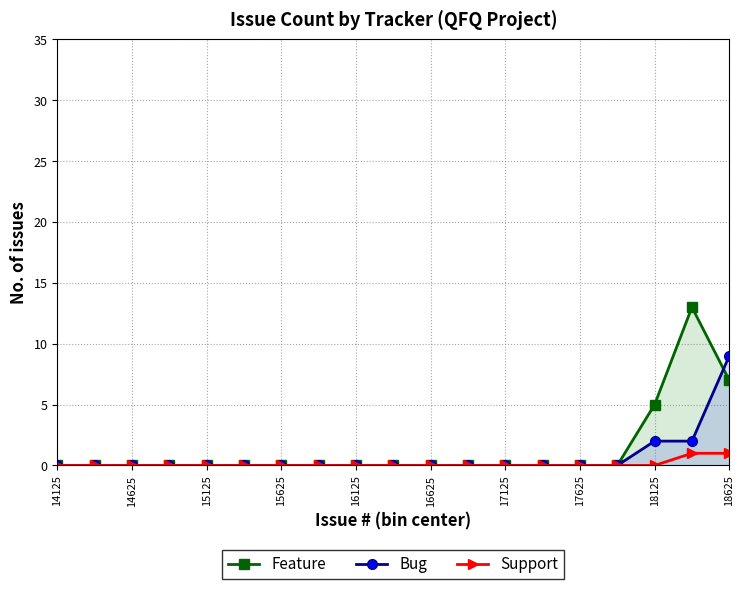

Which series has the largest range (max minus min)?

Feature